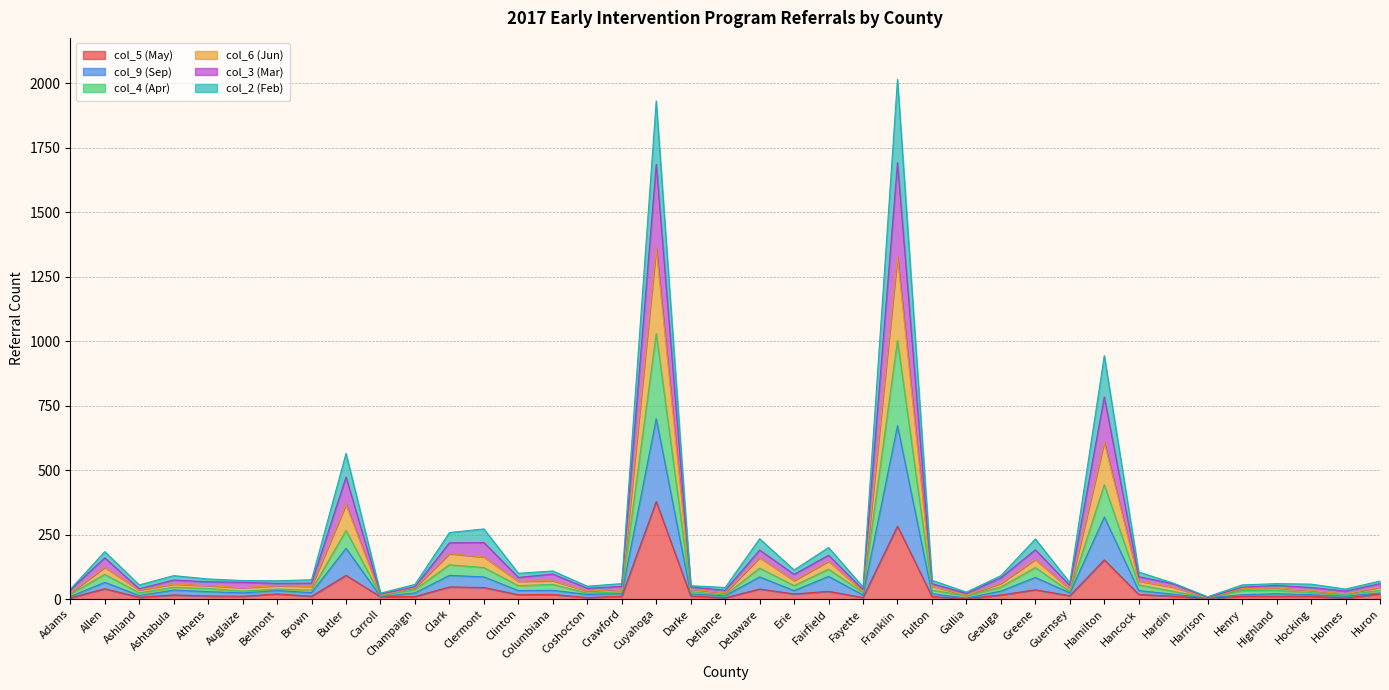

What is the total value across all series at Franklin?

2014